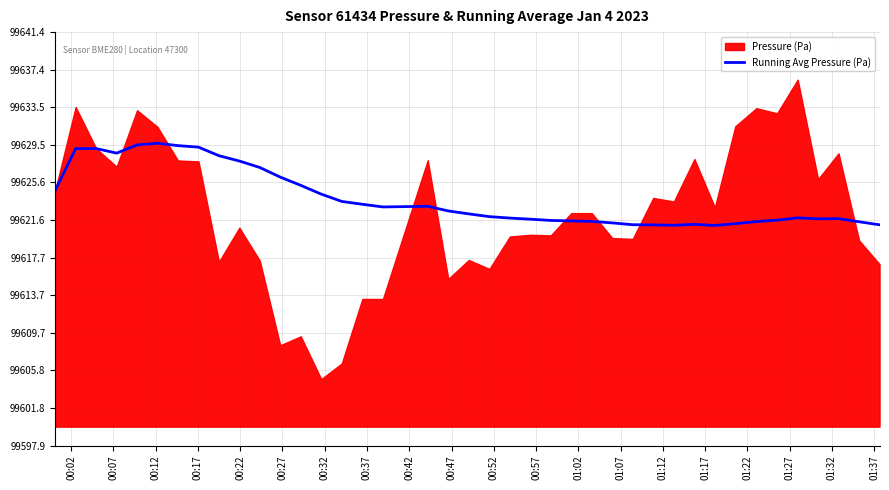

What is the highest value of the Running Avg Pressure (Pa) series?

99629.7